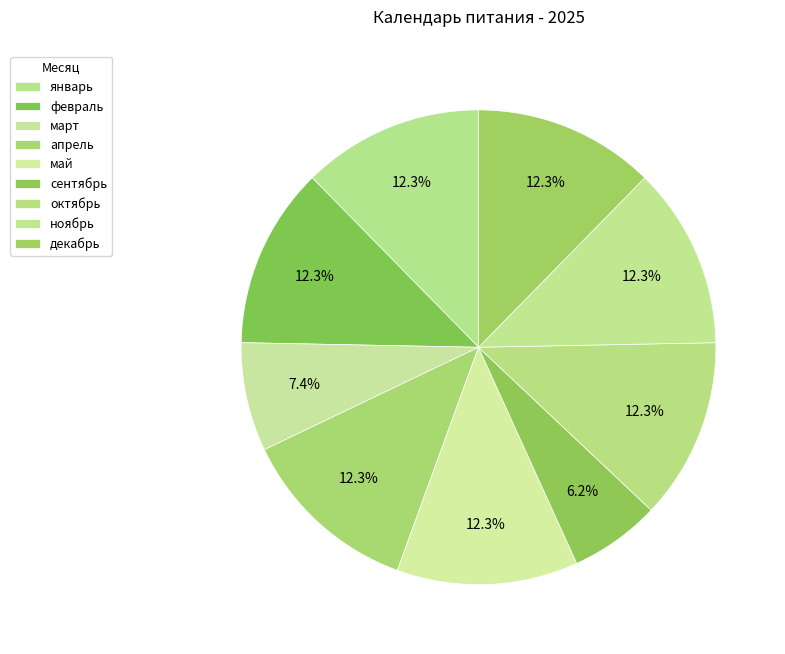

Count the number of slices in the pie.

9